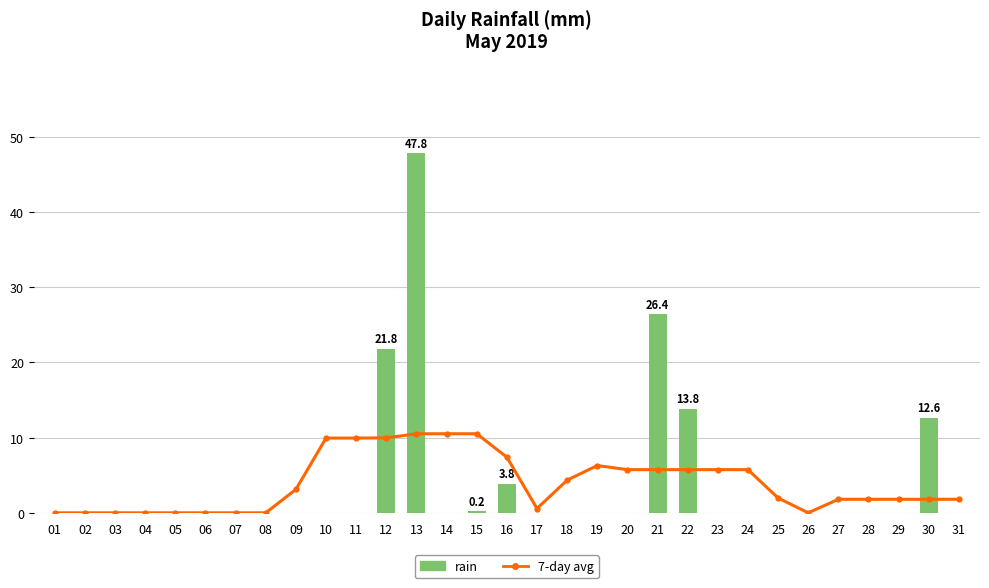

Reading right to left, transcribe all the data shown in this chart.

7-day avg: 1.8	1.8	1.8	1.8	1.8	0.0	2.0	5.7	5.7	5.7	5.7	5.7	6.3	4.3	0.6	7.4	10.5	10.5	10.5	10.0	9.9	9.9	3.1	0.0	0.0	0.0	0.0	0.0	0.0	0.0	0.0
rain: 0.0	12.6	0.0	0.0	0.0	0.0	0.0	0.0	0.0	13.8	26.4	0.0	0.0	0.0	0.0	3.8	0.2	0.0	47.8	21.8	0.0	0.0	0.0	0.0	0.0	0.0	0.0	0.0	0.0	0.0	0.0